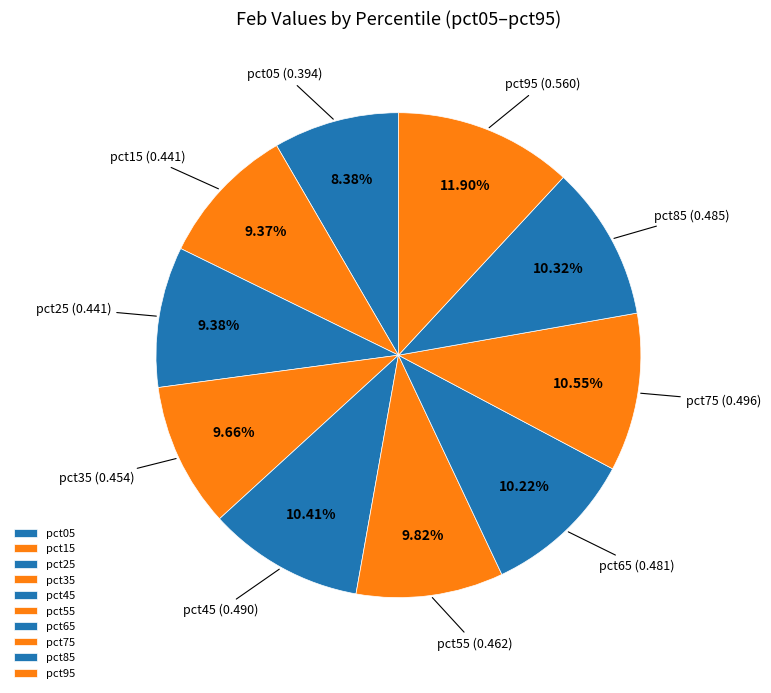

Which slice is the smallest?

pct05